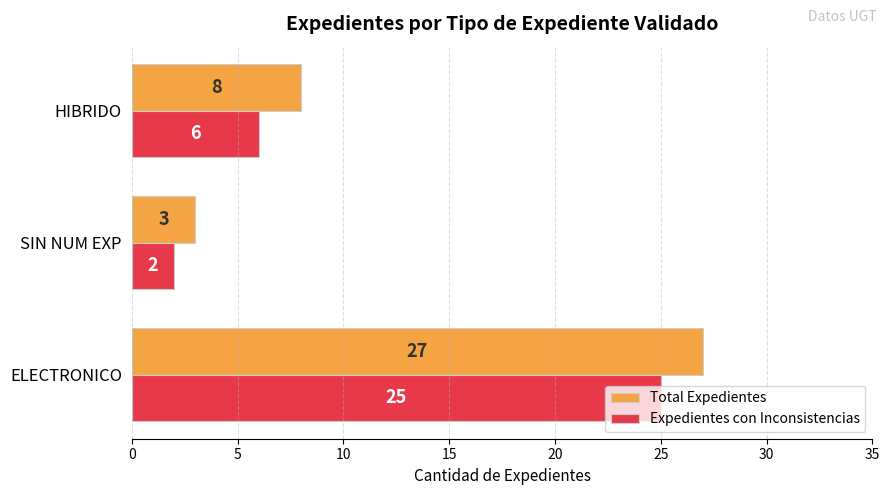

Between ELECTRONICO and SIN NUM EXP, which series saw the biggest shift?

Total Expedientes